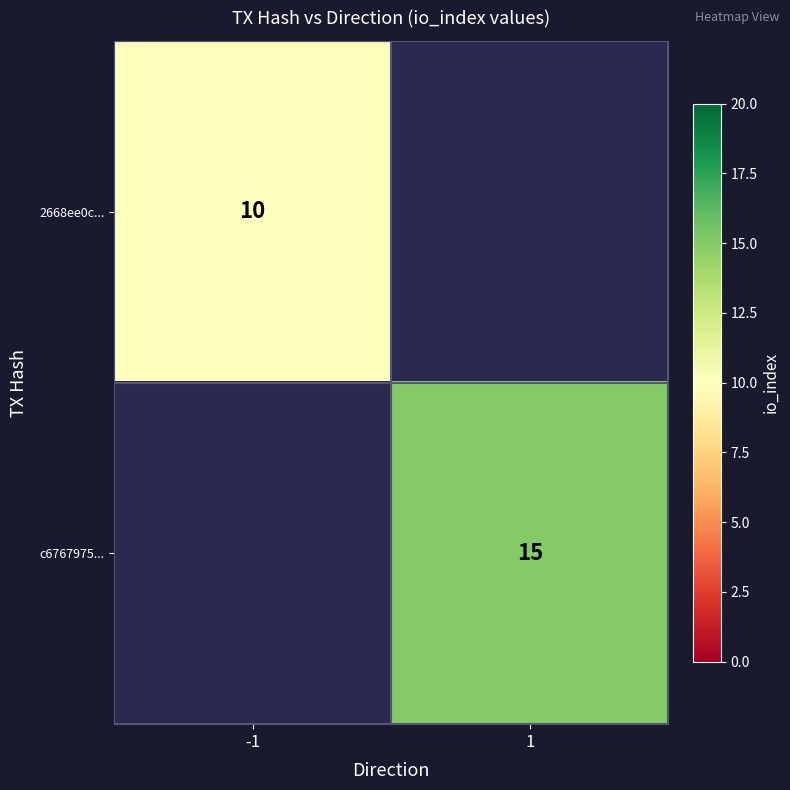

The c6767975... series shows 22 at 1. True or false?

False